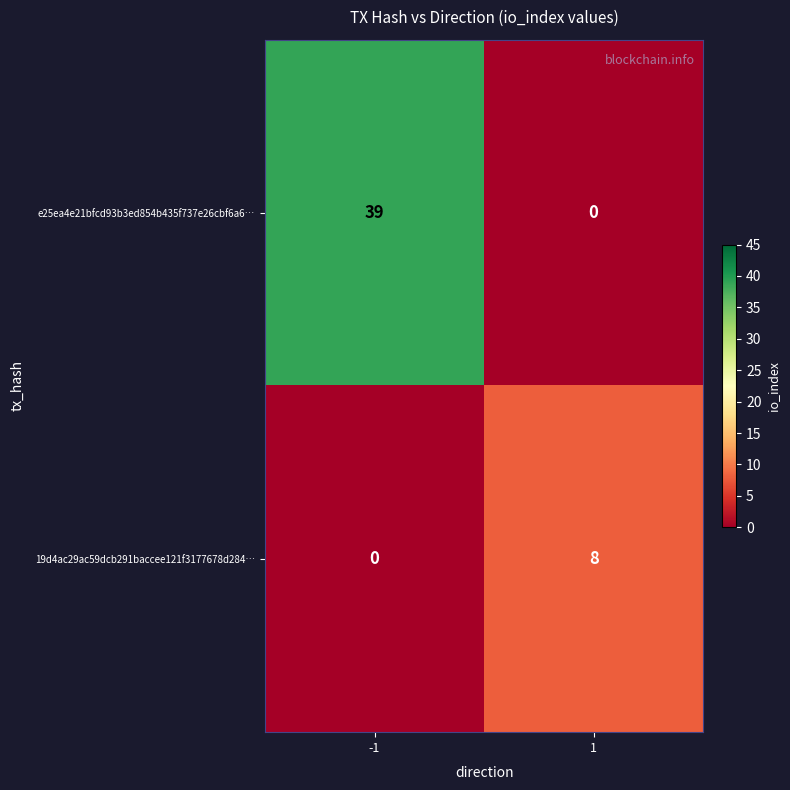

Which series changed the most between -1 and 1?

e25ea4e21bfcd93b3ed854b435f737e26cbf6a6…